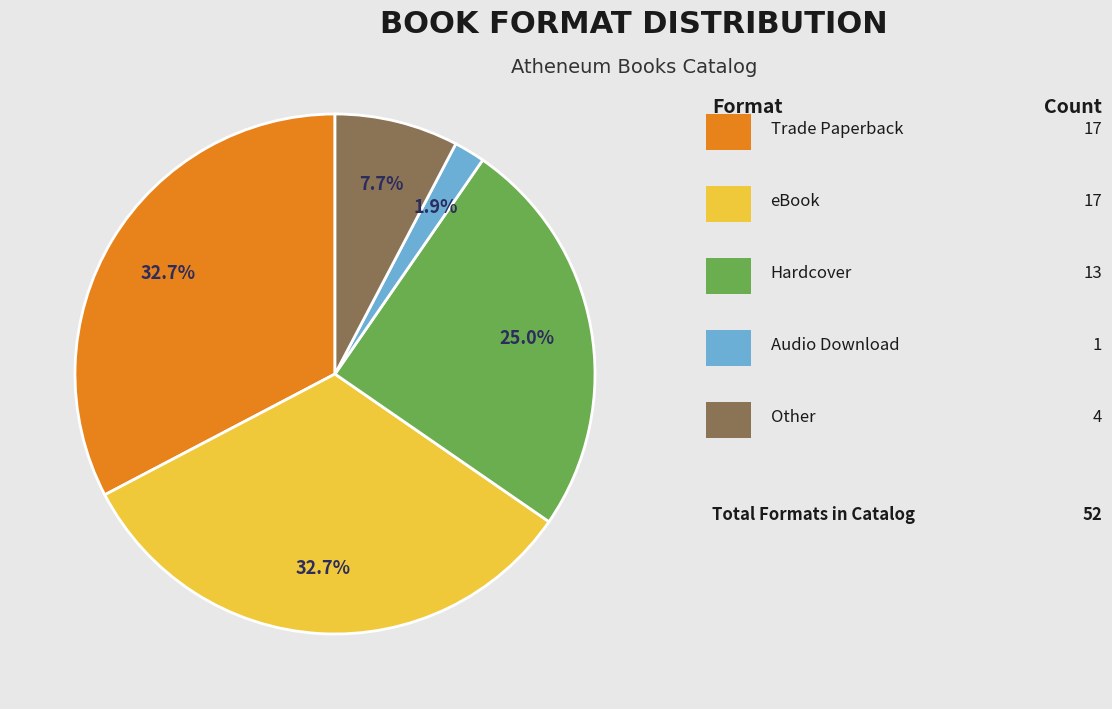

Is there any slice that represents more than half of the pie?

No